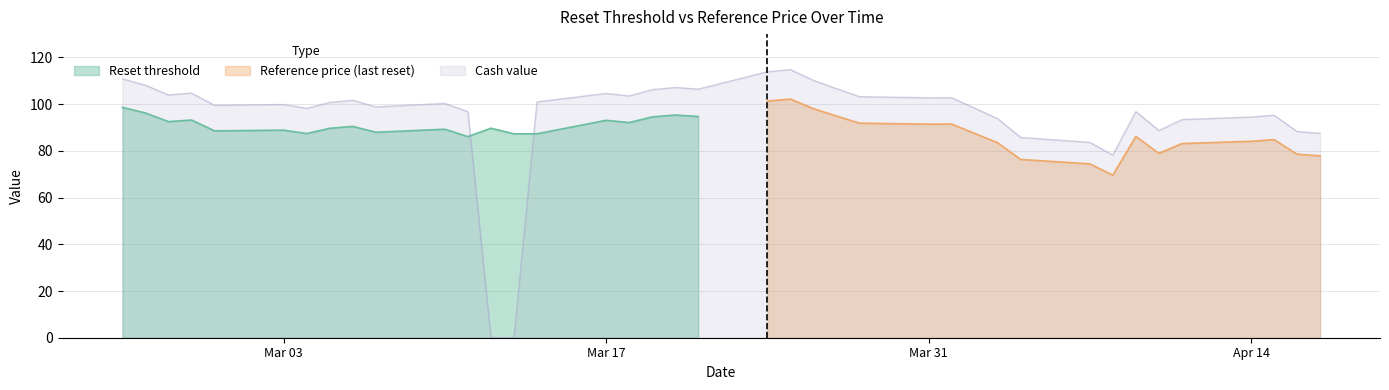

At which category is the sum across all series the highest?

16